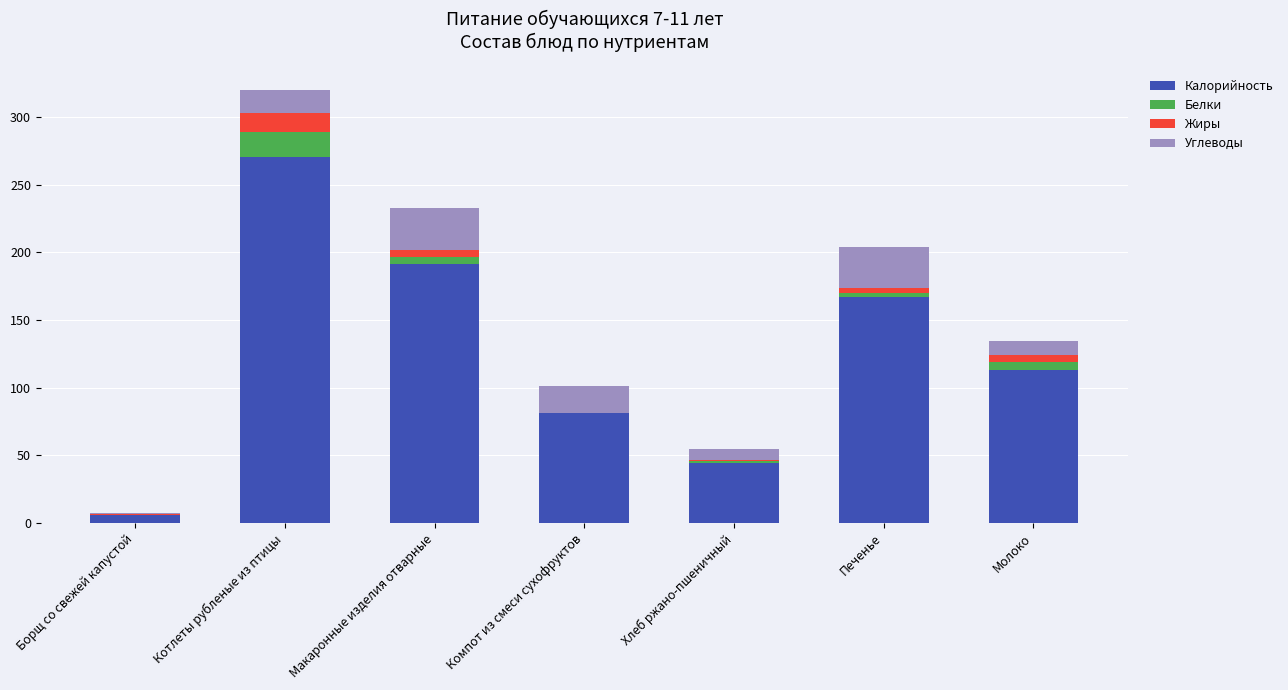

At which category is the sum across all series the highest?

Котлеты рубленые из птицы